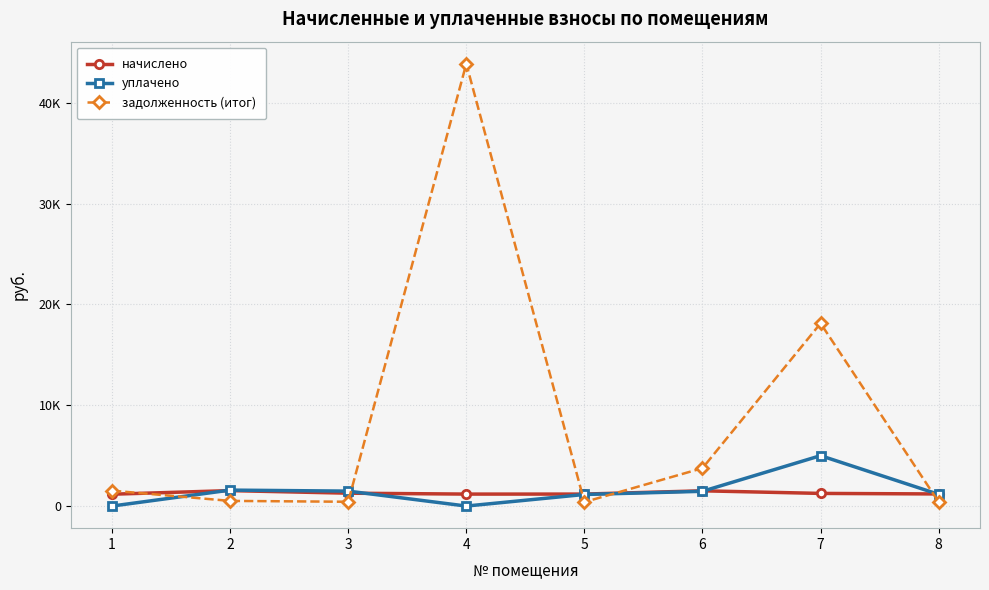

What is the maximum value shown in the chart?

43874.8